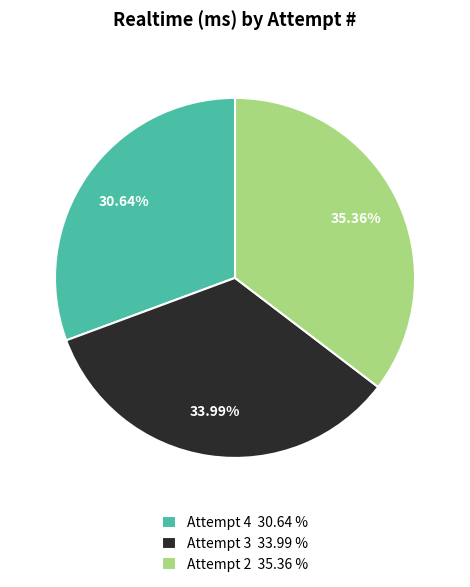

To the nearest percent, what is the difference between the largest and smallest slice percentages?

5%